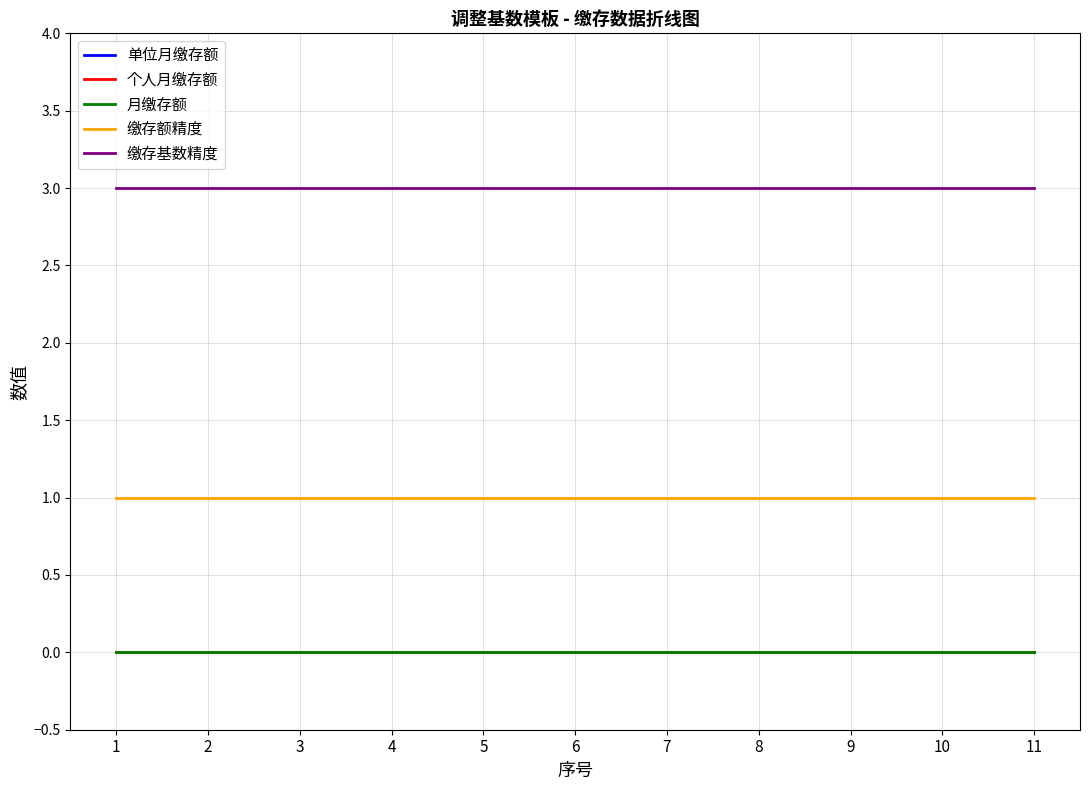

Is this an area chart (filled region under the line)?

No